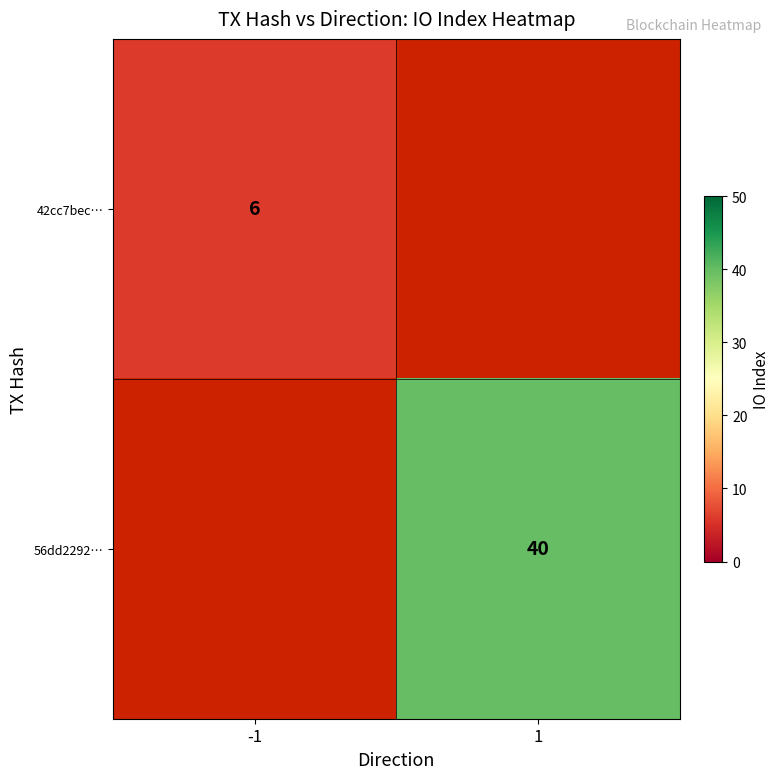

The value of 42cc7bec… at -1 is 6. True or false?

True